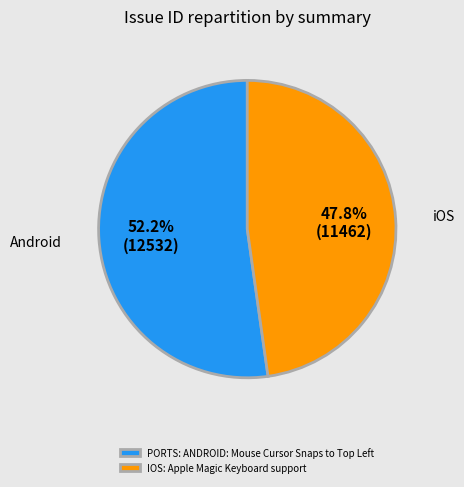

Count the number of slices in the pie.

2